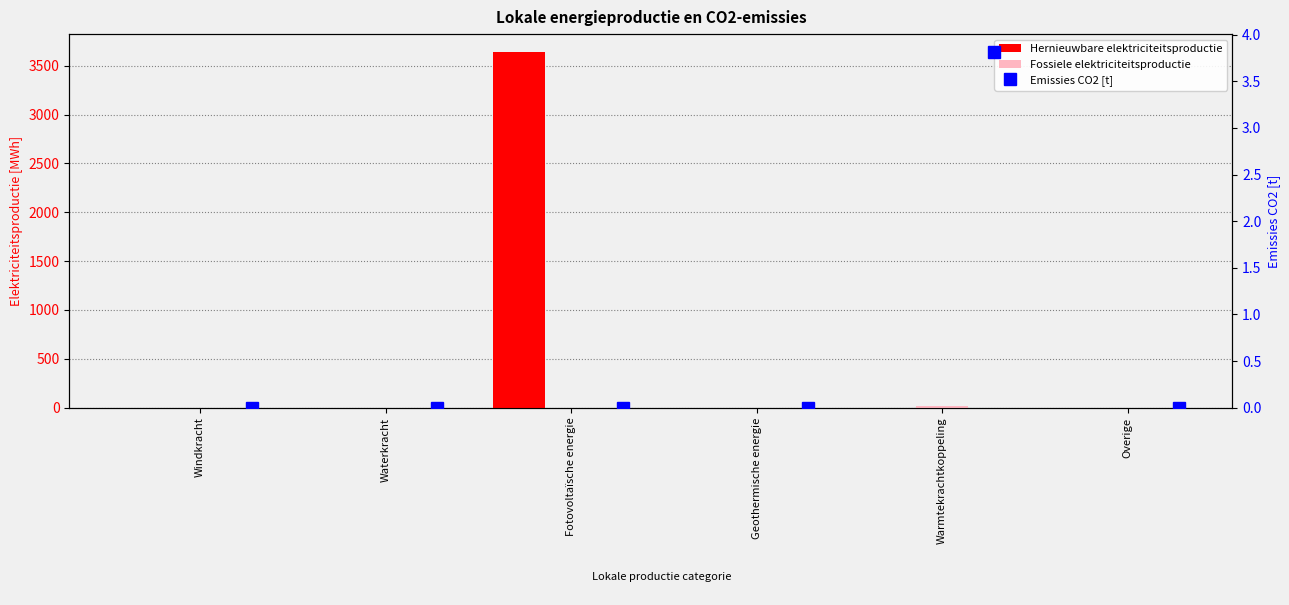

At how many categories does at least one series exceed 2250?

1